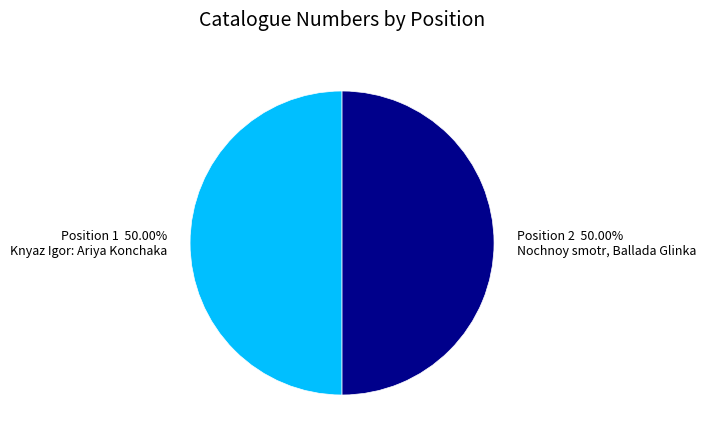

Count the number of slices in the pie.

2